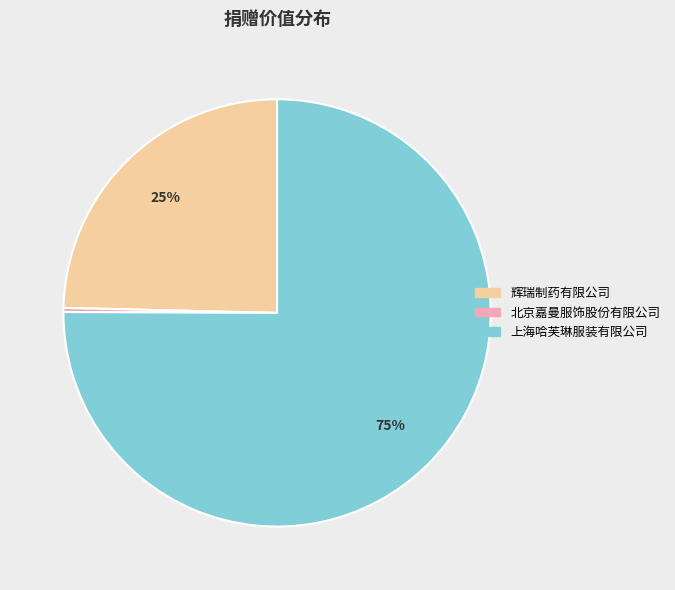

Is 北京嘉曼服饰股份有限公司 the majority of the pie?

No